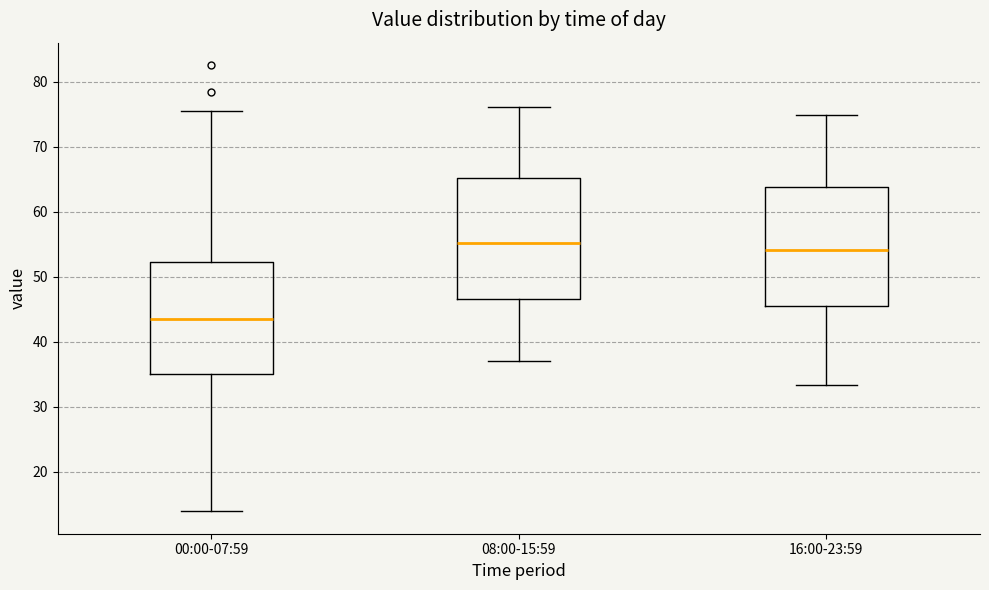

Reading left to right, read every box against the y-axis: the position of its median line, the range the box covers, and the ends of its whiskers. The values are not printed on the chart, so give them approximately, as read against the axis.

00:00-07:59: median 44, box 35 to 52, whiskers 14 to 76
08:00-15:59: median 55, box 47 to 65, whiskers 37 to 76
16:00-23:59: median 54, box 46 to 64, whiskers 33 to 75